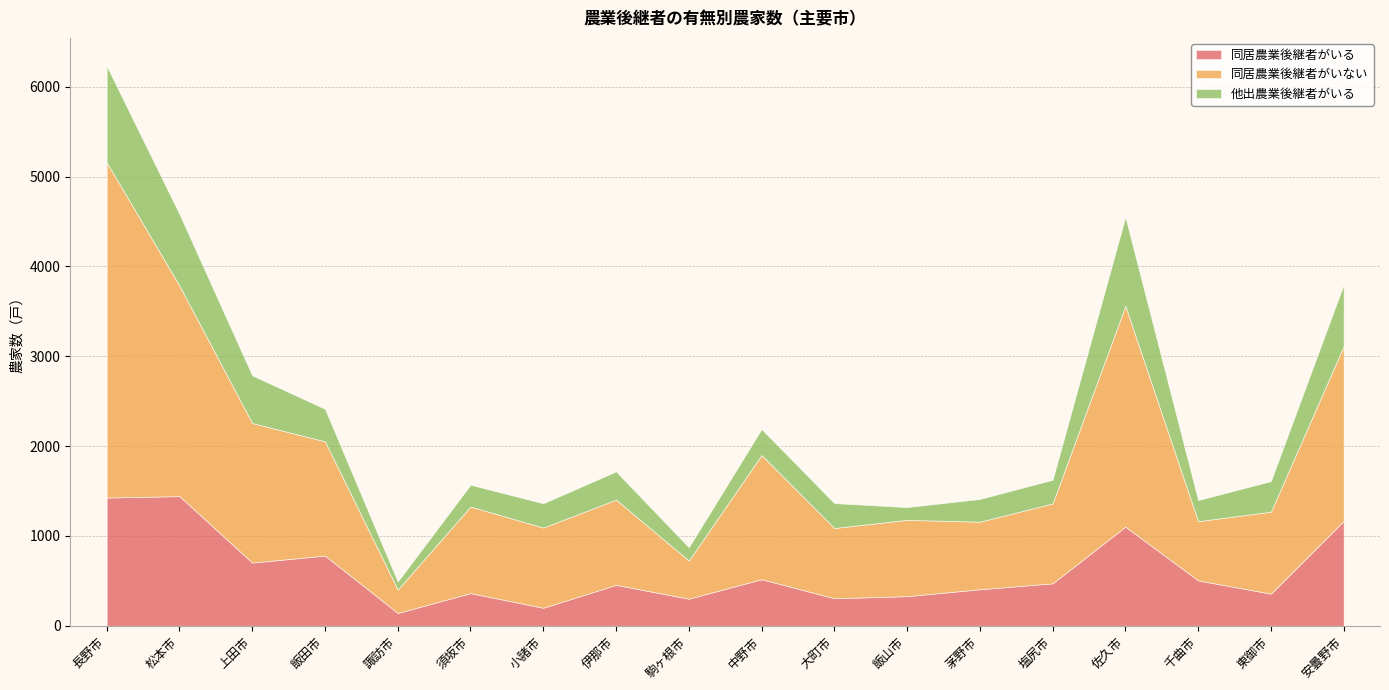

What is the sum of all 他出農業後継者がいる values?

7302